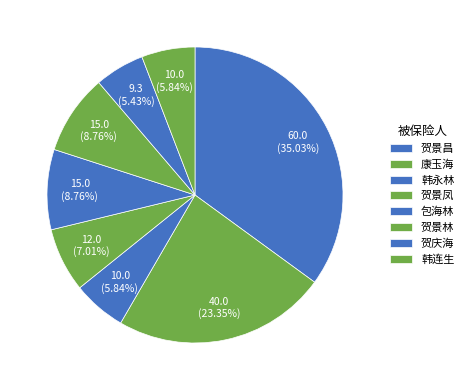

How many segments does this pie chart have?

8